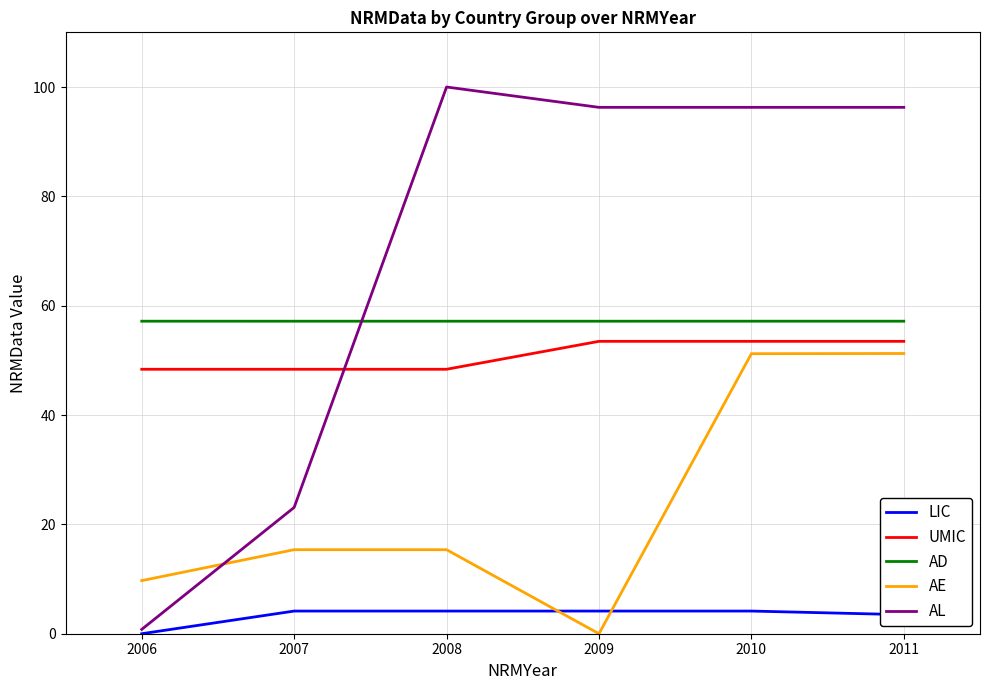

What is the spread (max minus min) of values at 2009?

96.3